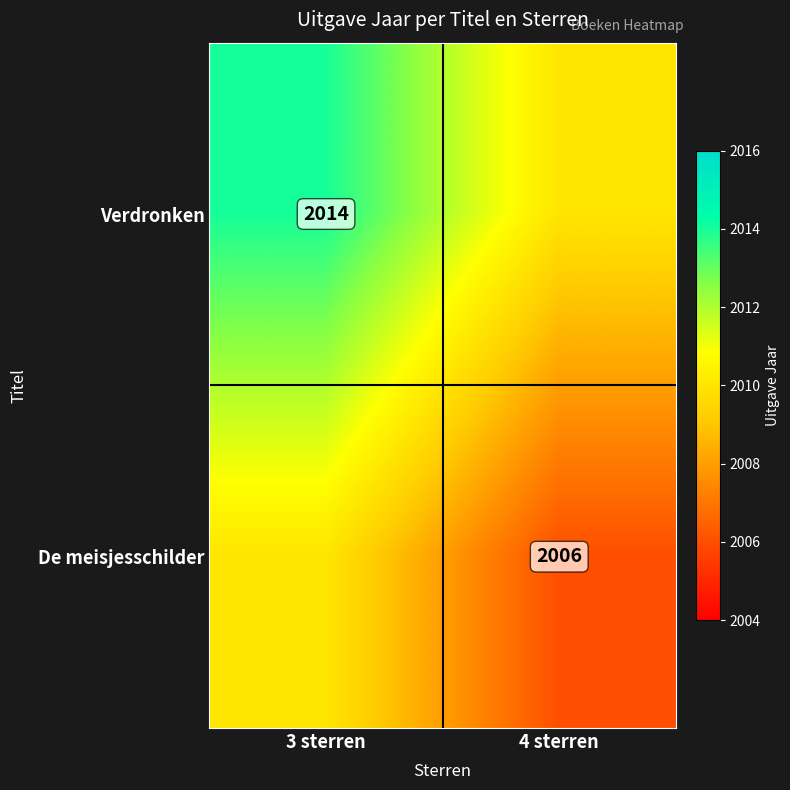

The value of Verdronken at 3 sterren is 619. True or false?

False